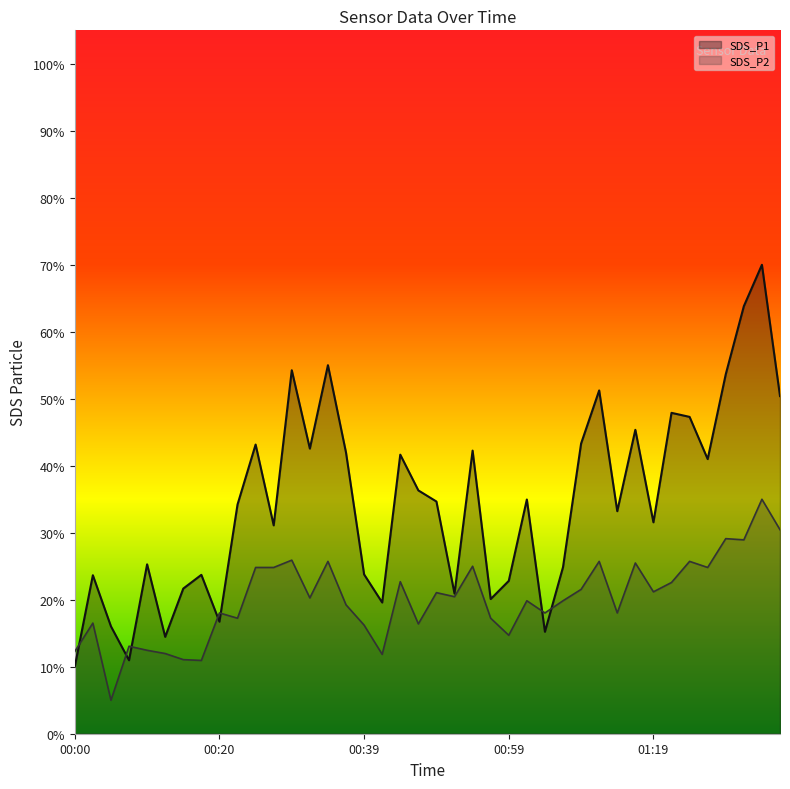

True or false: SDS_P1 has a value of 43.2 at 00:25.

True